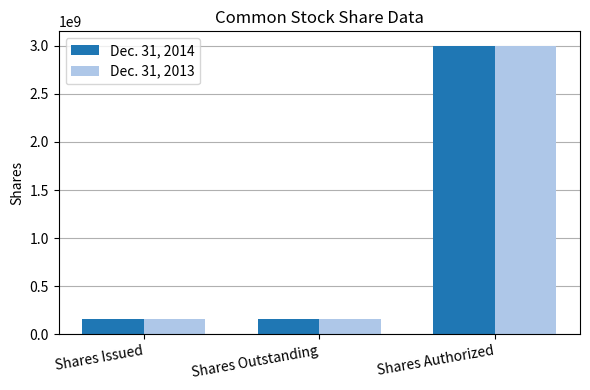

What is the approximate value of Dec. 31, 2013 at Shares Authorized, to the nearest 10?

3000000000